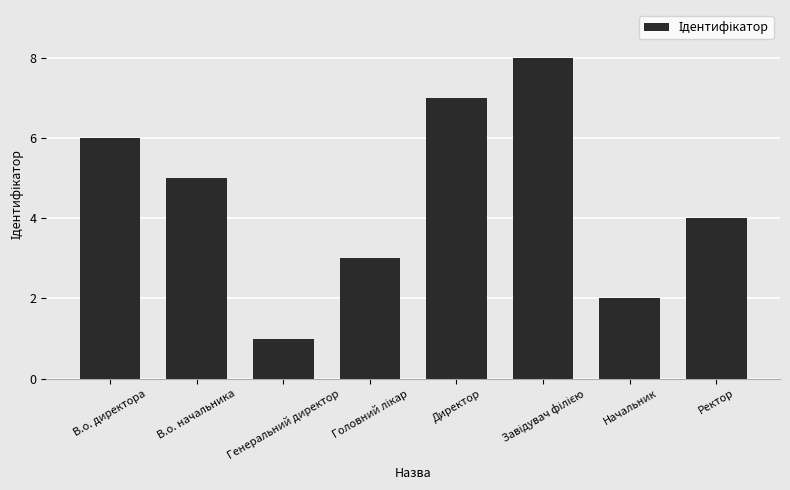

Is it true that the value at Начальник is 4?

False